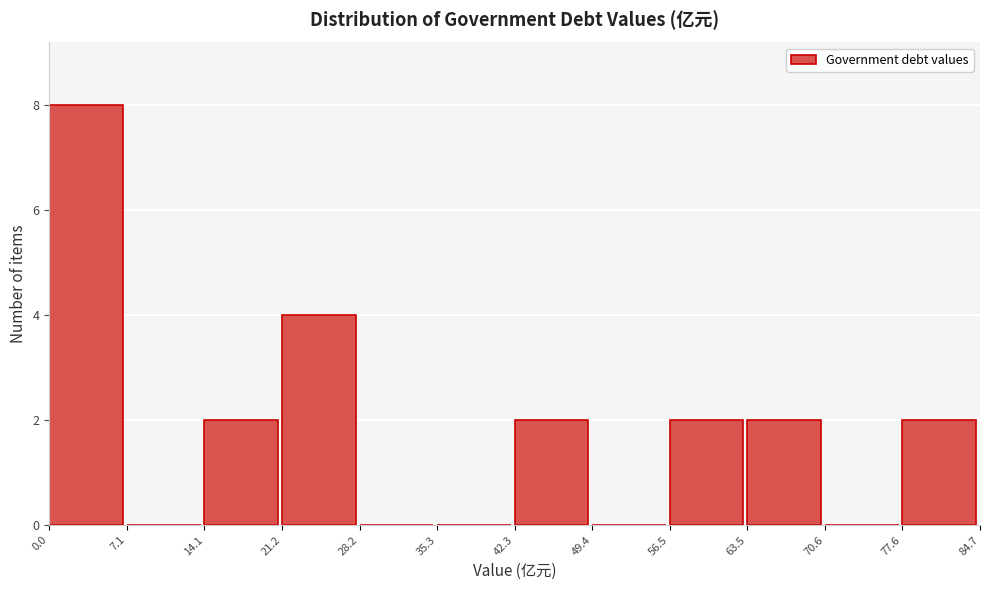

Reading left to right, transcribe this chart: for each bar, give the range it covers on the x-axis and its height. The values are not printed on the chart, so give them approximately, as read against the axis.

0.0 to 7.1: 8
7.1 to 14.1: 0
14.1 to 21.2: 2
21.2 to 28.2: 4
28.2 to 35.3: 0
35.3 to 42.3: 0
42.3 to 49.4: 2
49.4 to 56.5: 0
56.5 to 63.5: 2
63.5 to 70.6: 2
70.6 to 77.6: 0
77.6 to 84.7: 2